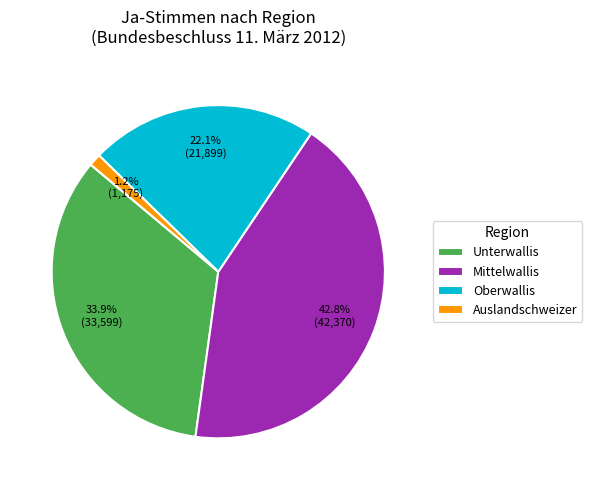

How many slices are in this pie chart?

4